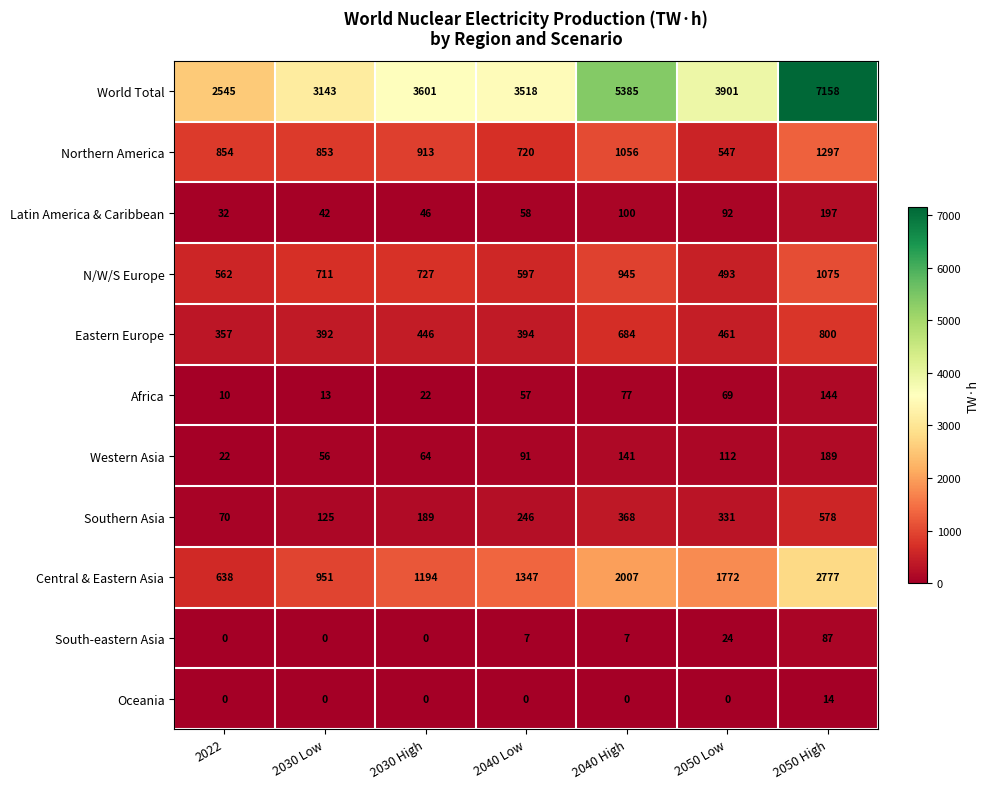

What is the difference between the maximum and minimum values in the Western Asia series?

167